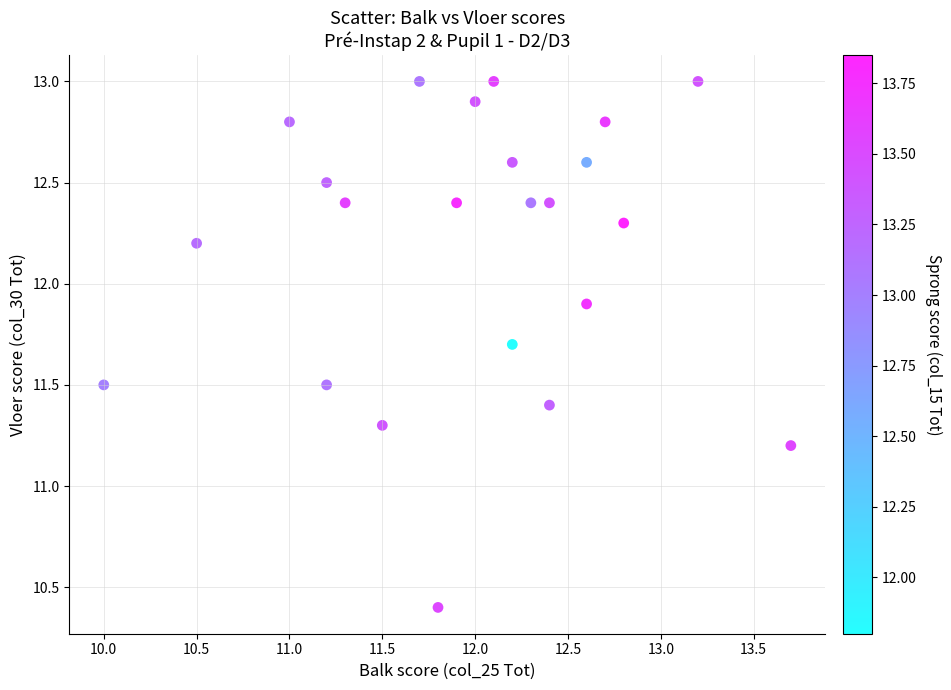

What is the range of X values (max minus min)?

3.7